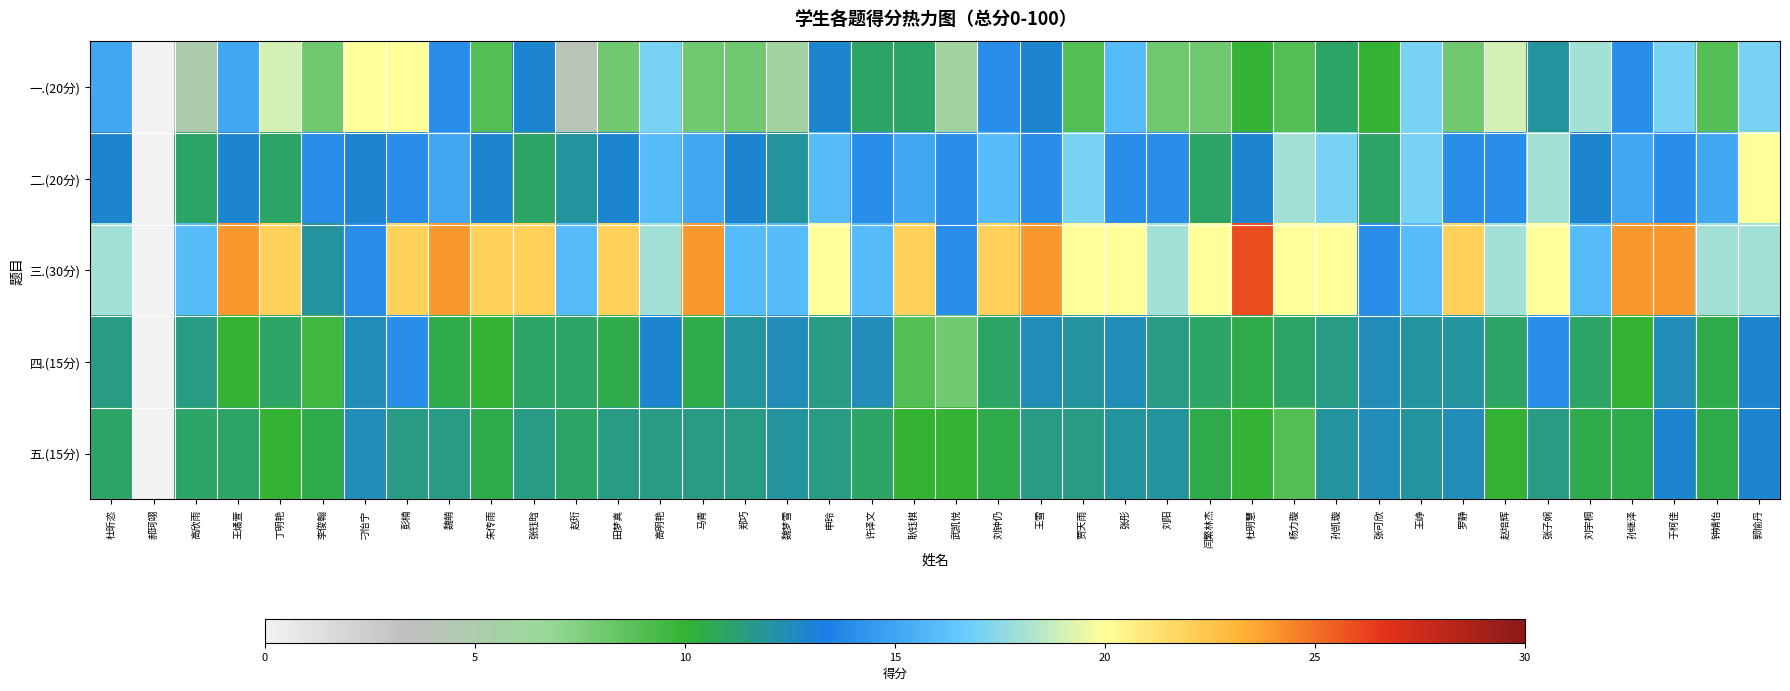

List the series in order of their peak value, highest first.

三.(30分), 一.(20分), 二.(20分), 四.(15分), 五.(15分)